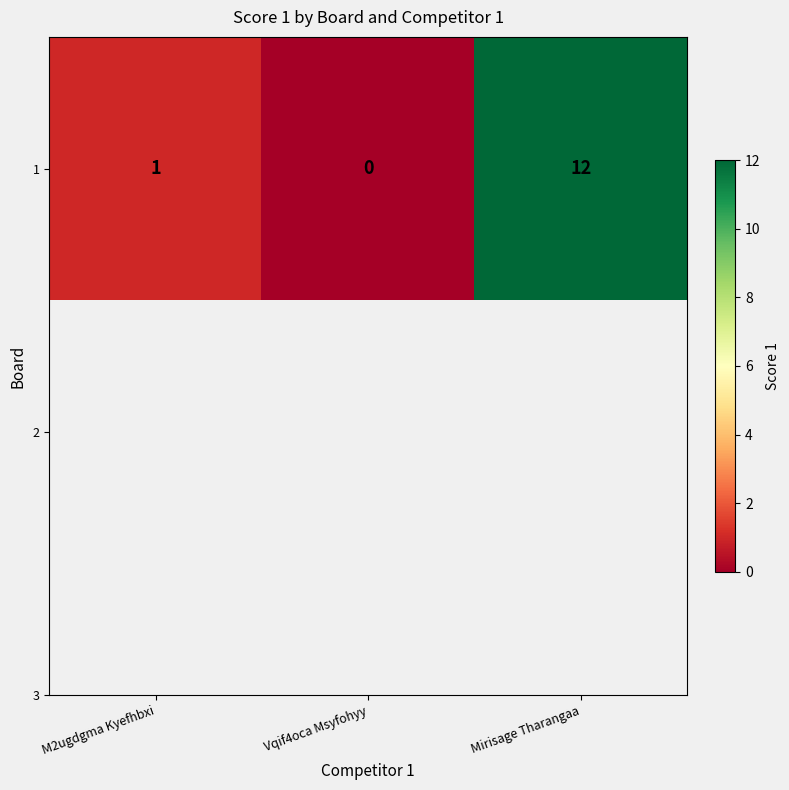

Reading left to right, transcribe all the data shown in this chart.

1	0	12